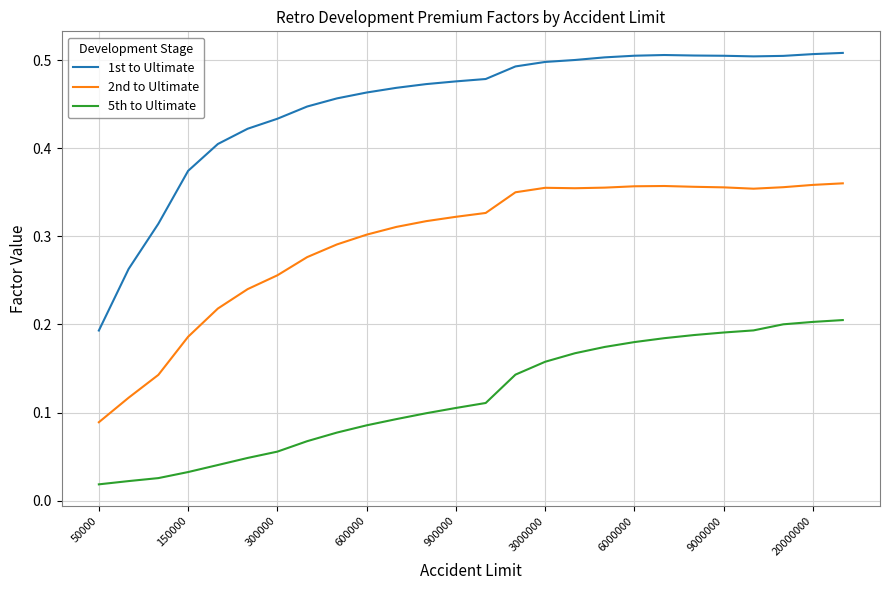

Which series has the largest total across all categories?

1st to Ultimate